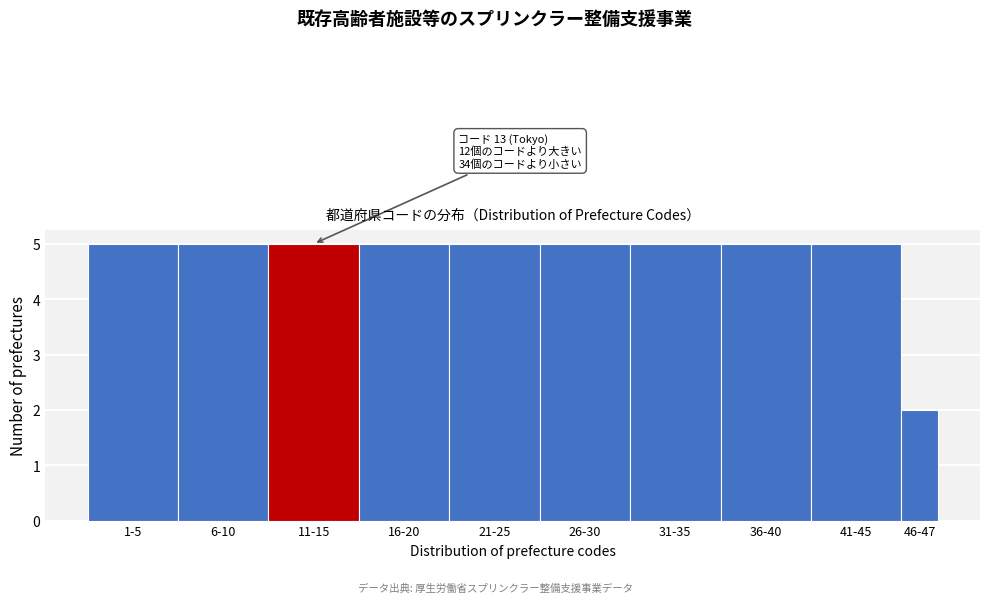

Reading left to right, list all the values displayed in this chart.

1-5=5	6-10=5	11-15=5	16-20=5	21-25=5	26-30=5	31-35=5	36-40=5	41-45=5	46-47=2